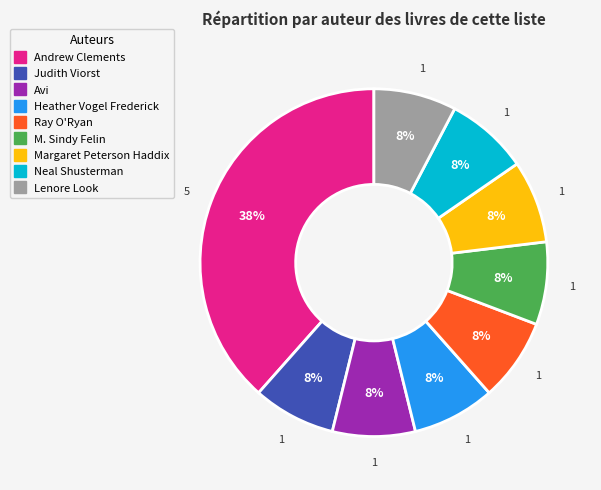

How many slices are in this pie chart?

9